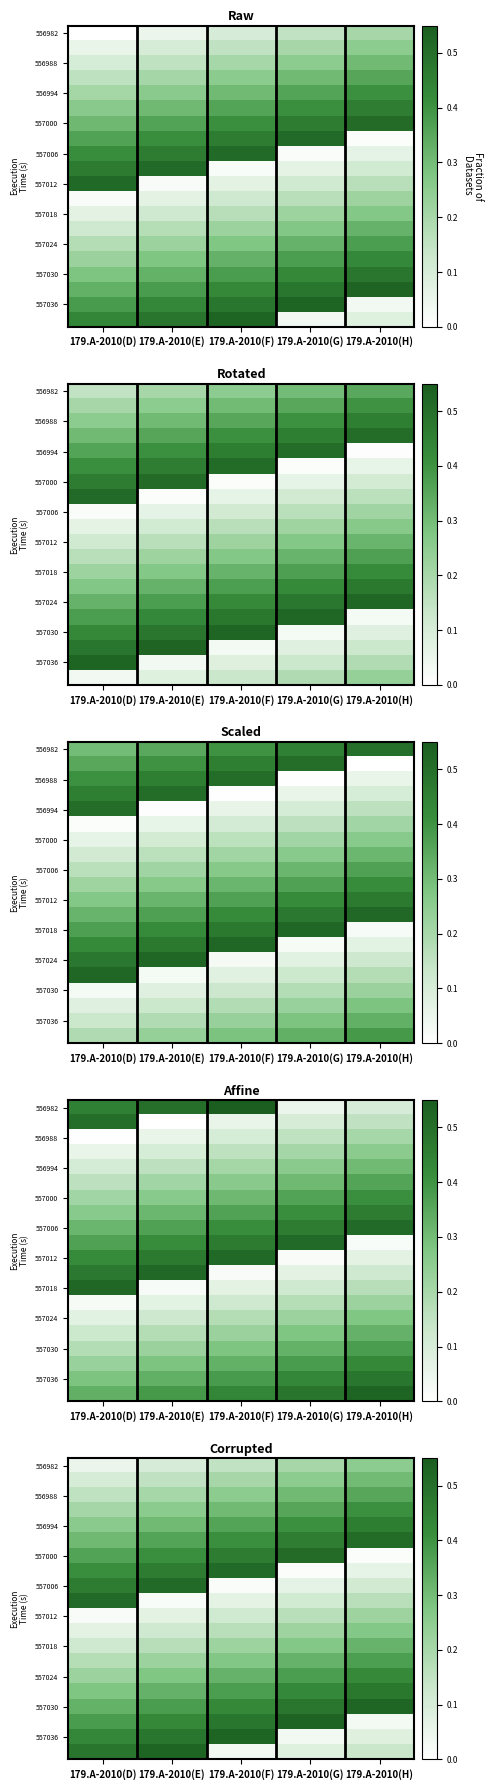

Where is 557018 nearest to the value 0?

179.A-2010(D)